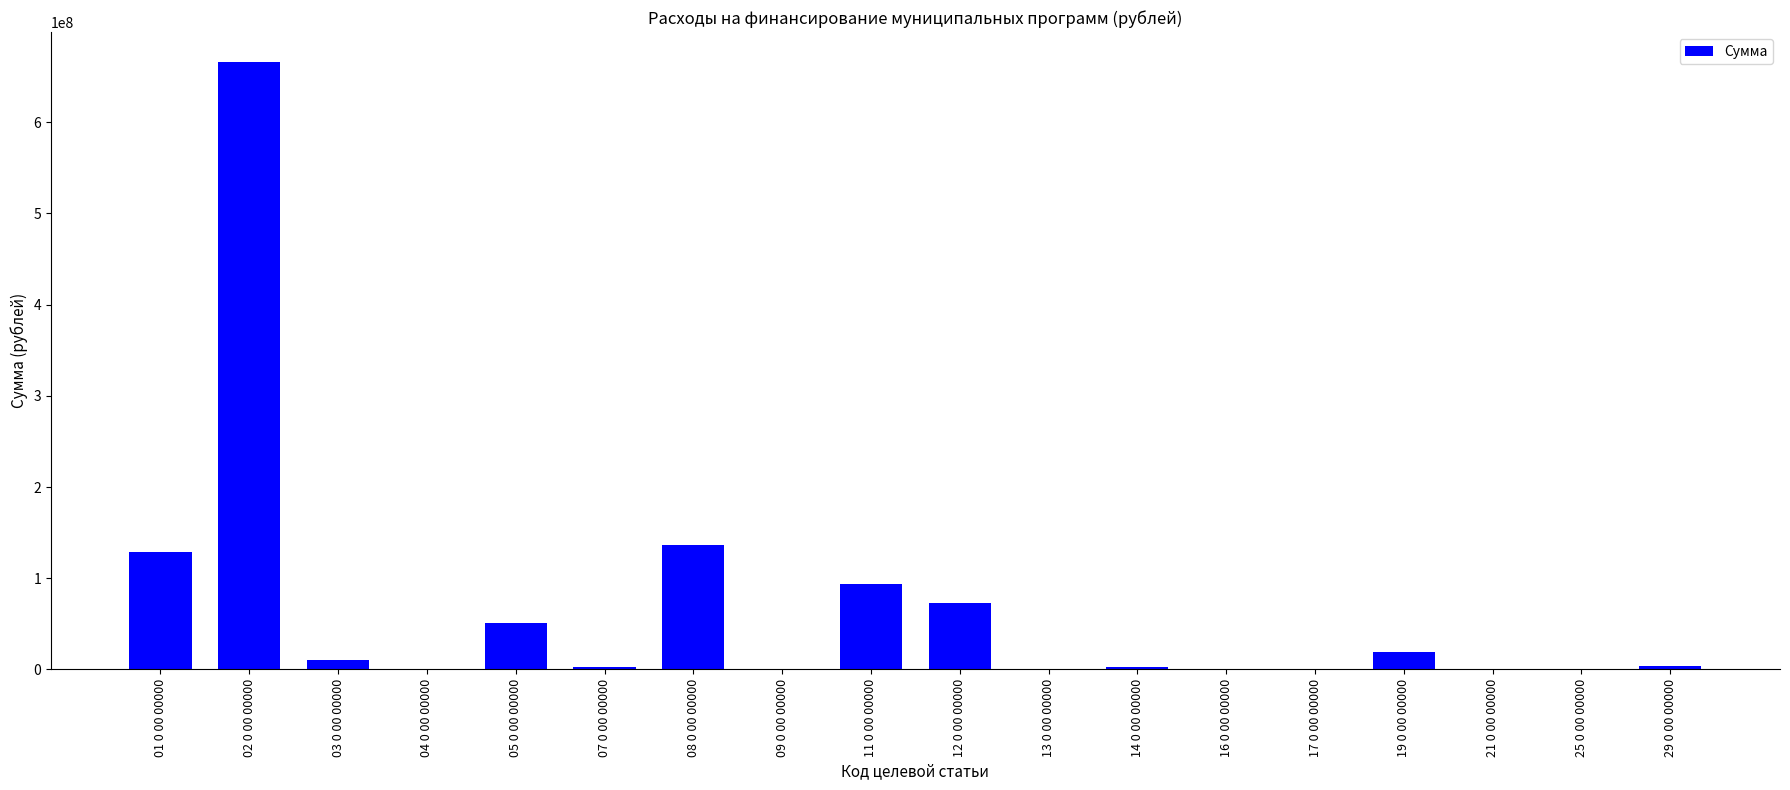

Where is the data nearest to the value 332728996?

08 0 00 00000